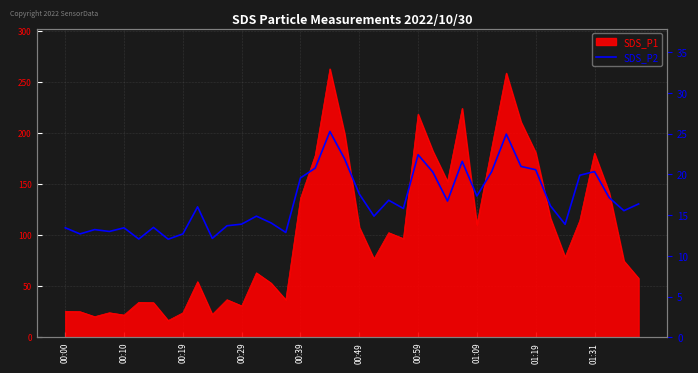

True or false: there are more than 2 points higher than both neighbors.

True